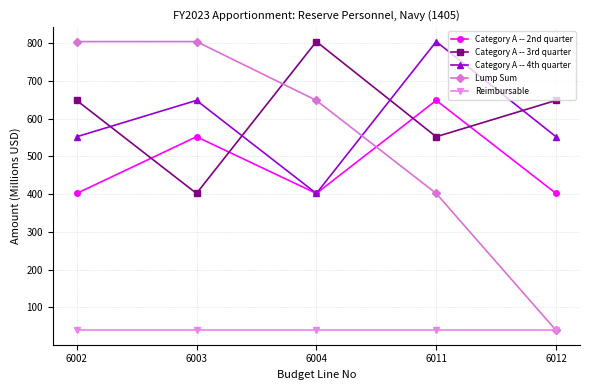

How many lines are shown in the chart?

5